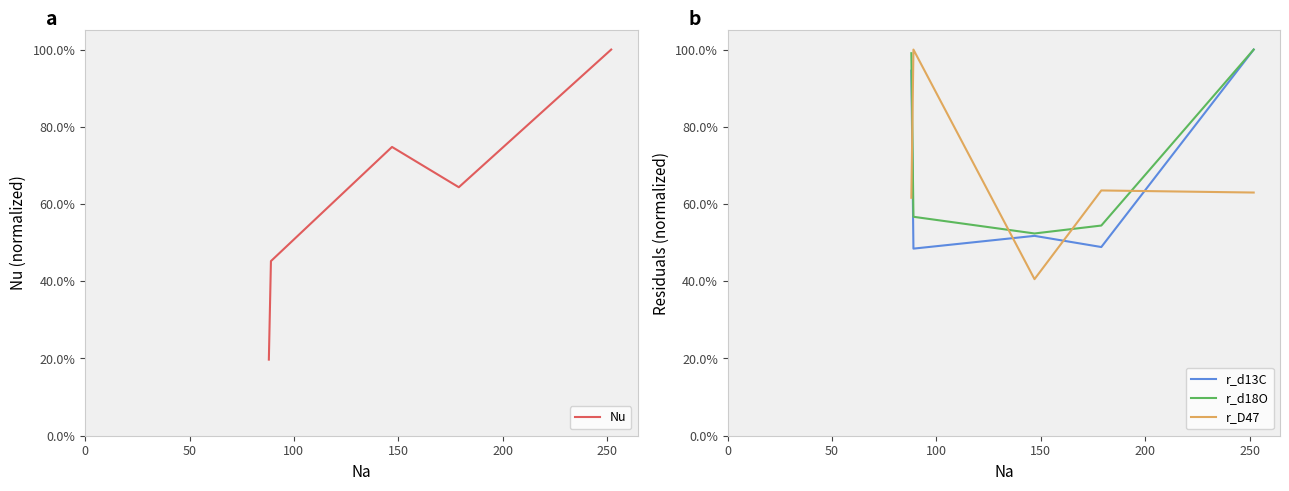

Is it true that Nu equals 0.3 at 100?

False